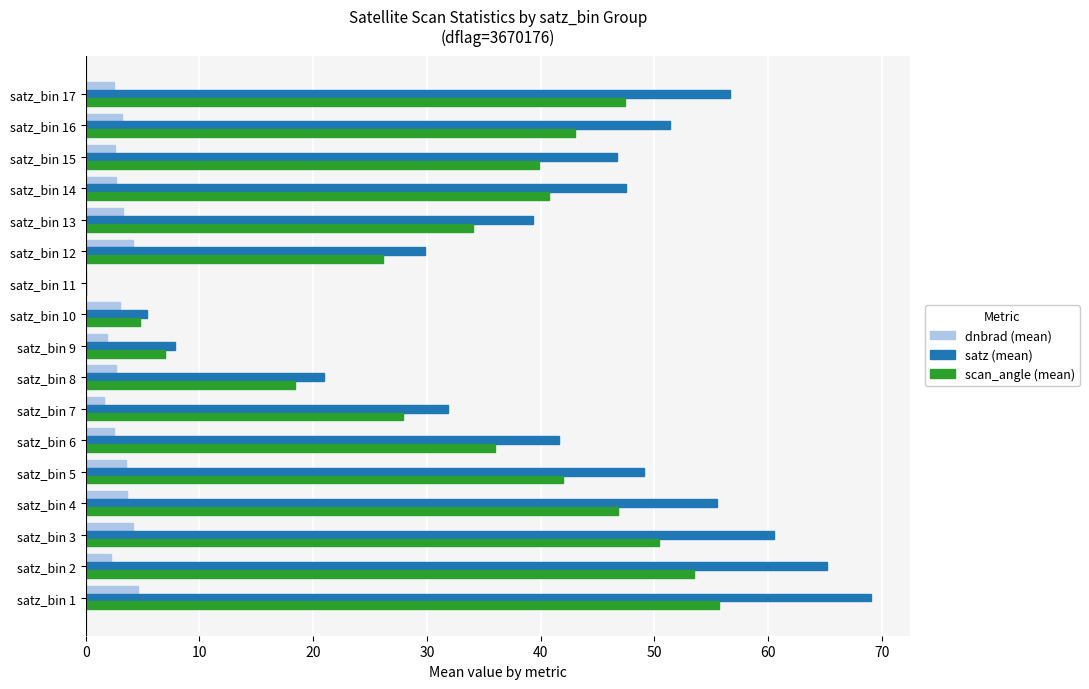

What is the sum of all scan_angle (mean) values?

573.7